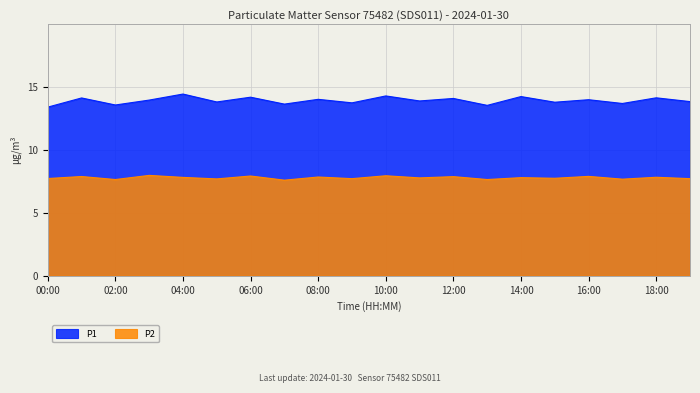

Reading left to right, what are all the values shown in this chart?

P1: 00:00=13.4	01:00=14.1	02:00=13.6	03:00=14.0	04:00=14.4	05:00=13.8	06:00=14.2	07:00=13.7	08:00=14.0	09:00=13.8	10:00=14.3	11:00=13.9	12:00=14.1	13:00=13.6	14:00=14.2	15:00=13.8	16:00=14.0	17:00=13.7	18:00=14.2	19:00=13.8
P2: 00:00=7.7	01:00=7.9	02:00=7.7	03:00=8.0	04:00=7.8	05:00=7.7	06:00=7.9	07:00=7.6	08:00=7.8	09:00=7.7	10:00=8.0	11:00=7.8	12:00=7.9	13:00=7.7	14:00=7.8	15:00=7.8	16:00=7.9	17:00=7.7	18:00=7.8	19:00=7.7